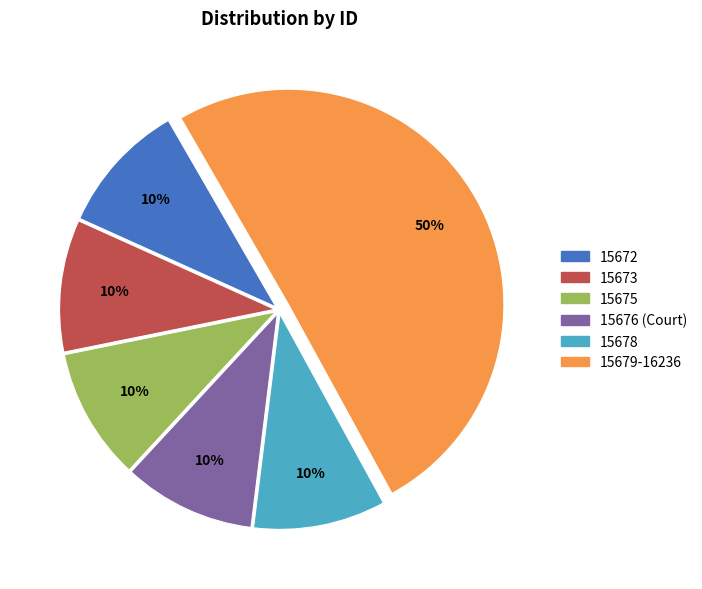

Which category has the biggest portion of the pie?

15679-16236